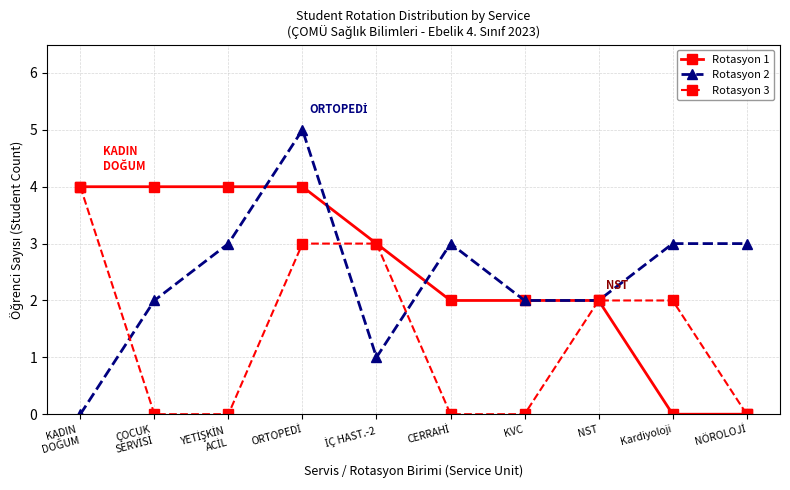

True or false: Rotasyon 1 has a value of 2 at KVC.

True